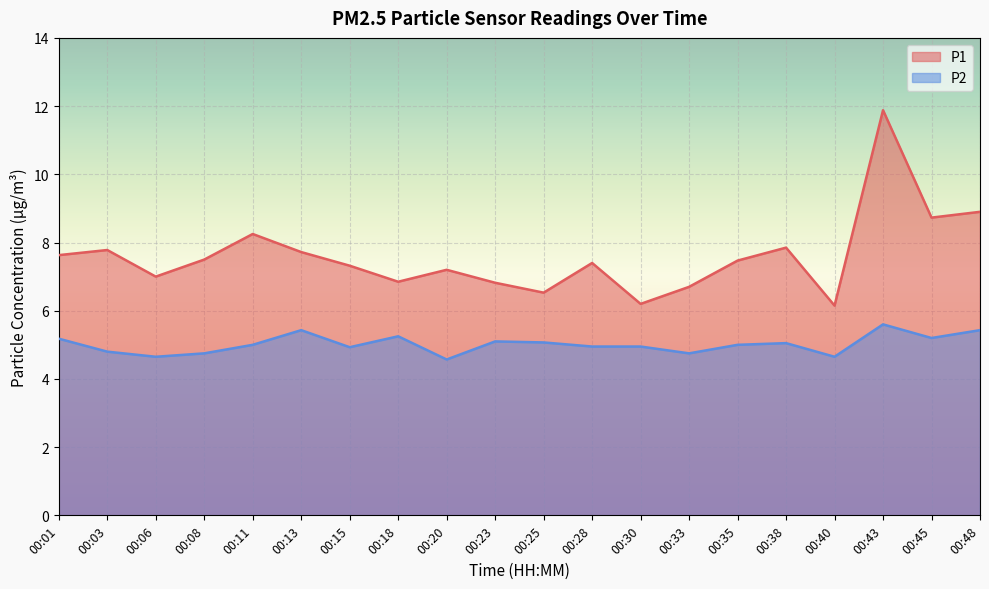

How many lines are shown in the chart?

2